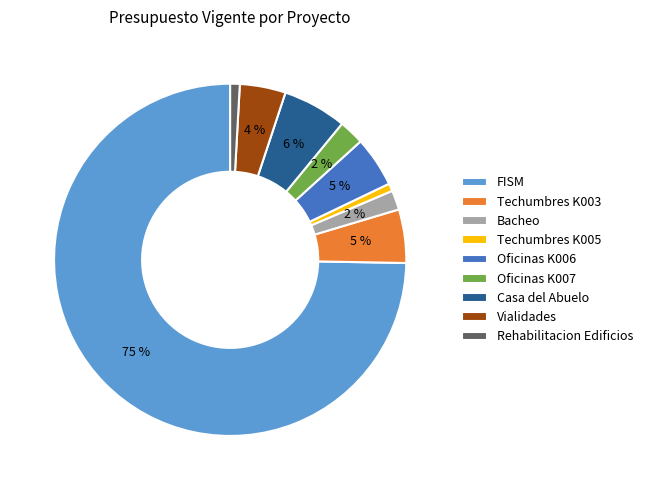

What percentage is the Techumbres K003 slice, to the nearest percent?

5%